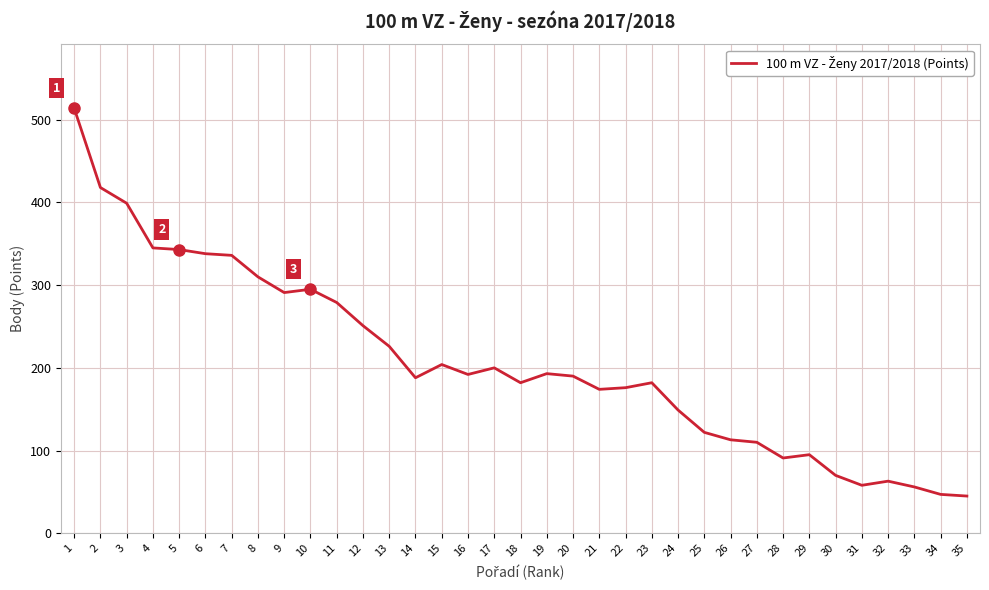

Is it true that the value at 11 is 279?

True